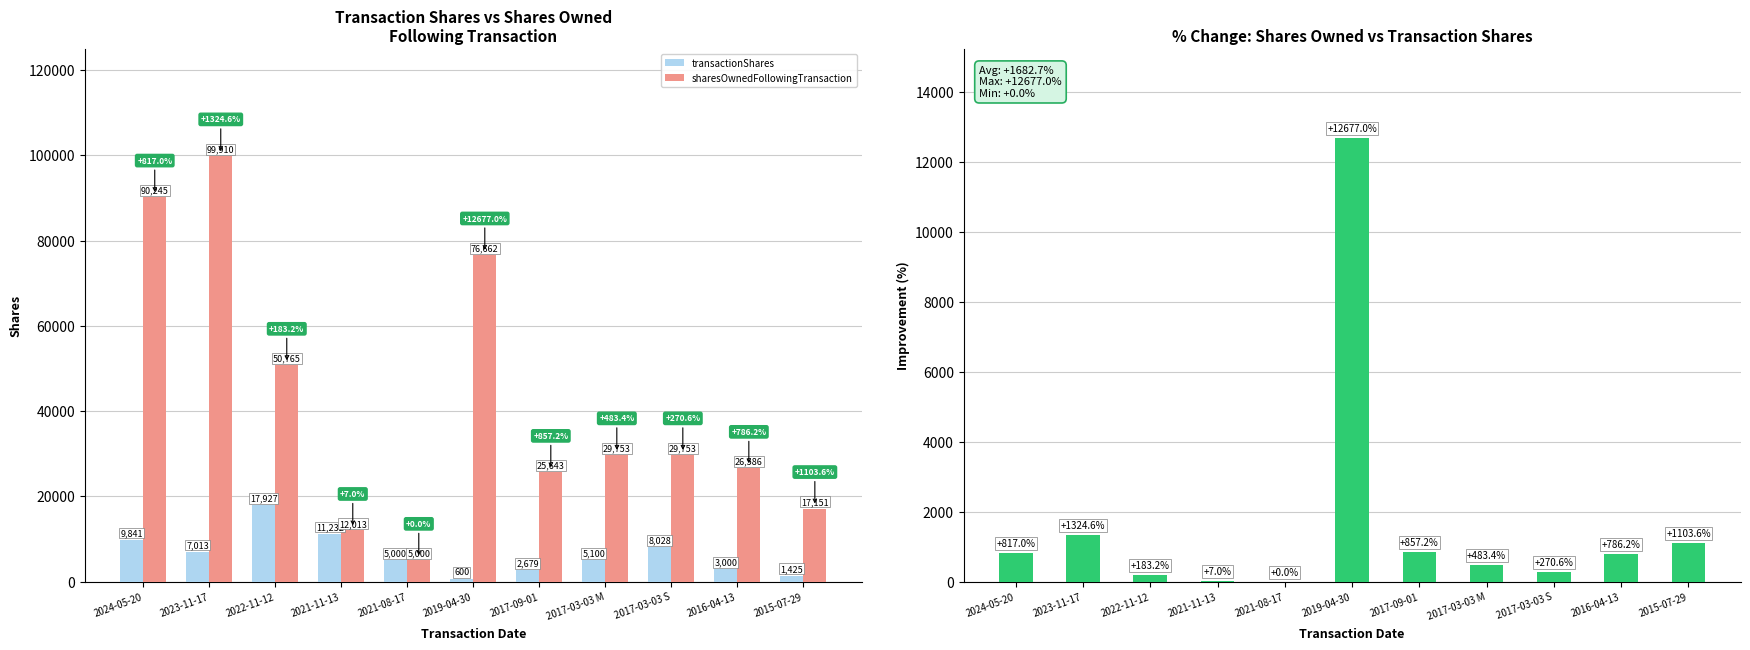

How many distinct data groups are displayed?

3